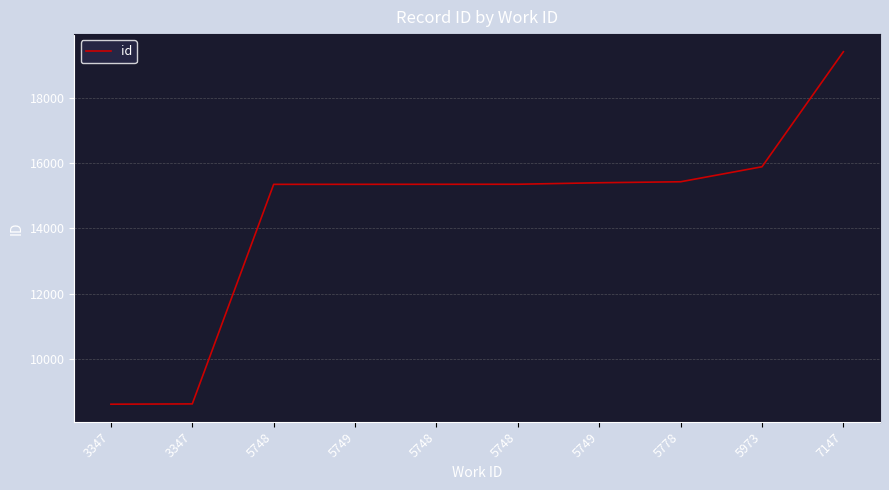

Reading left to right, transcribe all the data shown in this chart.

3347=8620	3347=8629	5748=15344	5749=15345	5748=15346	5748=15347	5749=15393	5778=15423	5973=15882	7147=19400